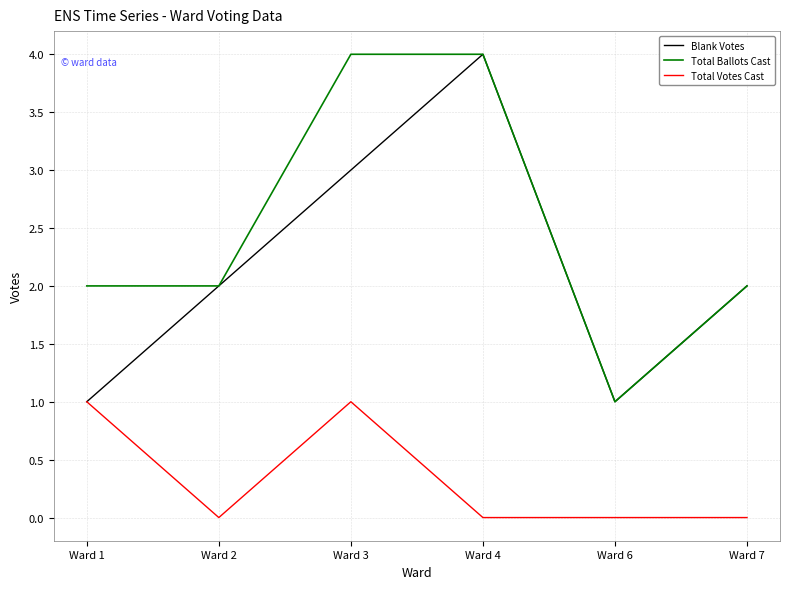

List the series in order of their overall mean, highest first.

Total Ballots Cast, Blank Votes, Total Votes Cast